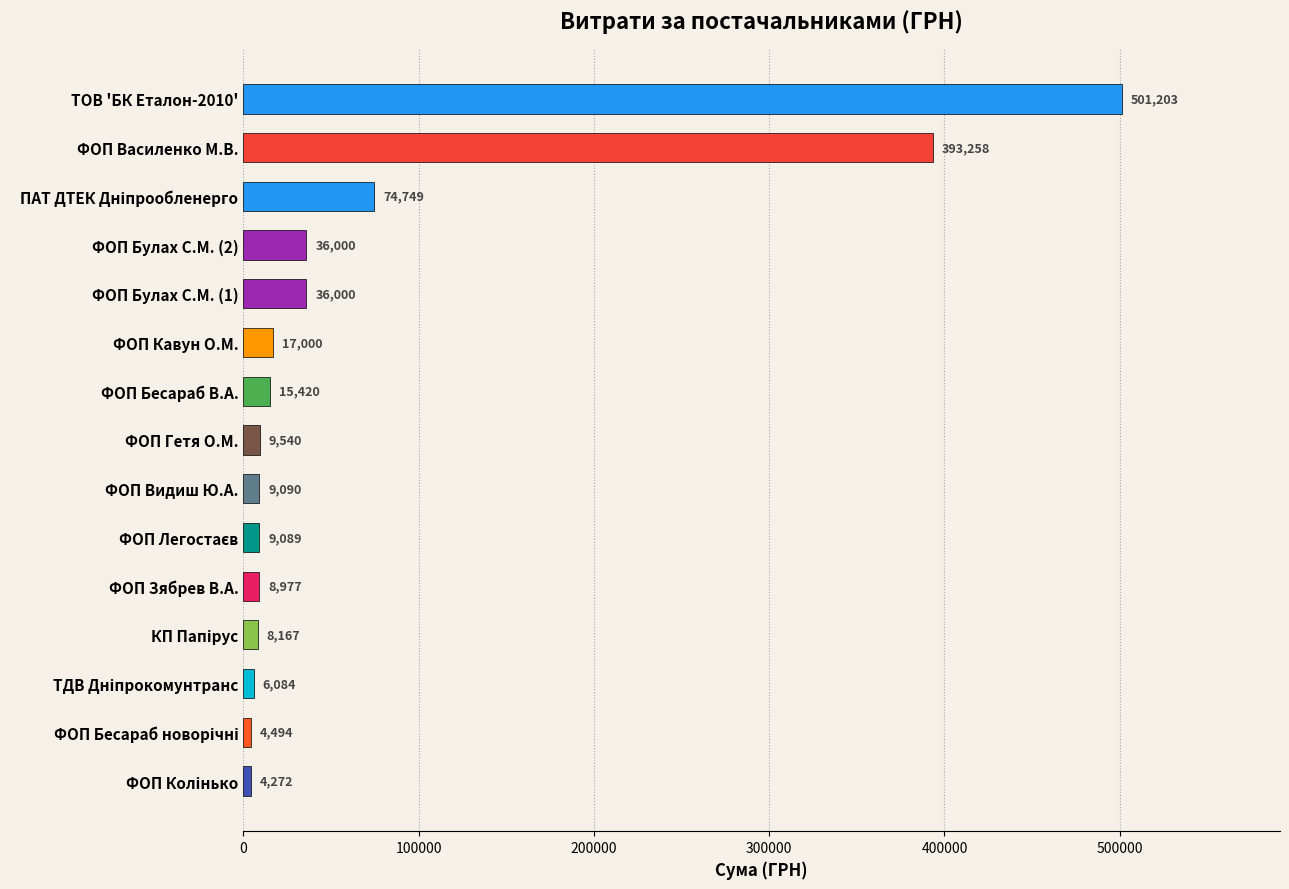

What is the sum of the values at ФОП Кавун О.М. and ФОП Гетя О.М.?

26540.0